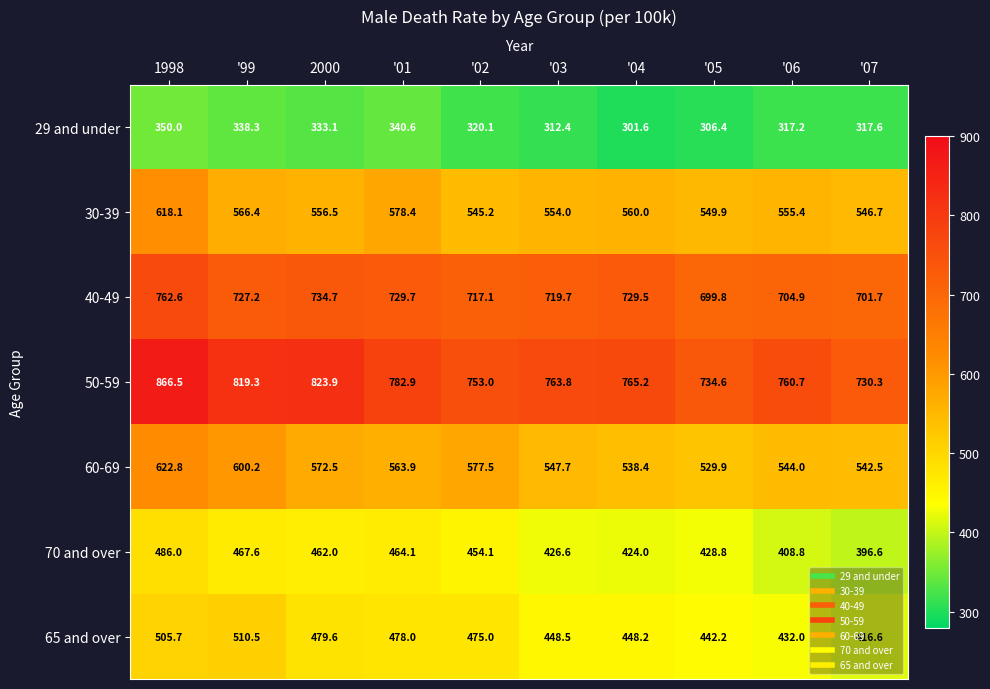

Is it true that 50-59 equals 1092.3 at '01?

False